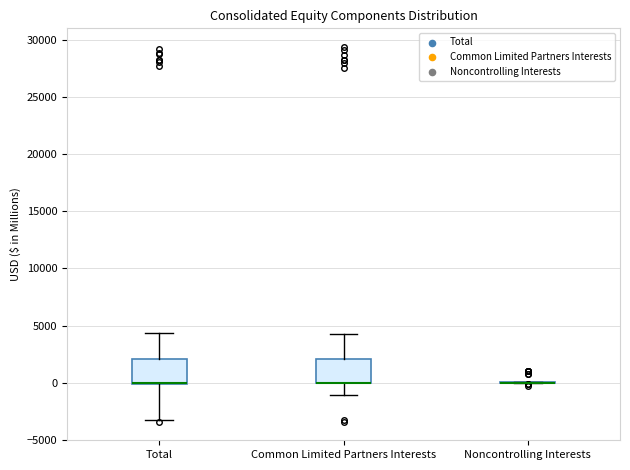

Where does the upper whisker of the box for Total end on the y-axis? The values are not printed on the chart, so give them approximately, as read against the axis.

4500